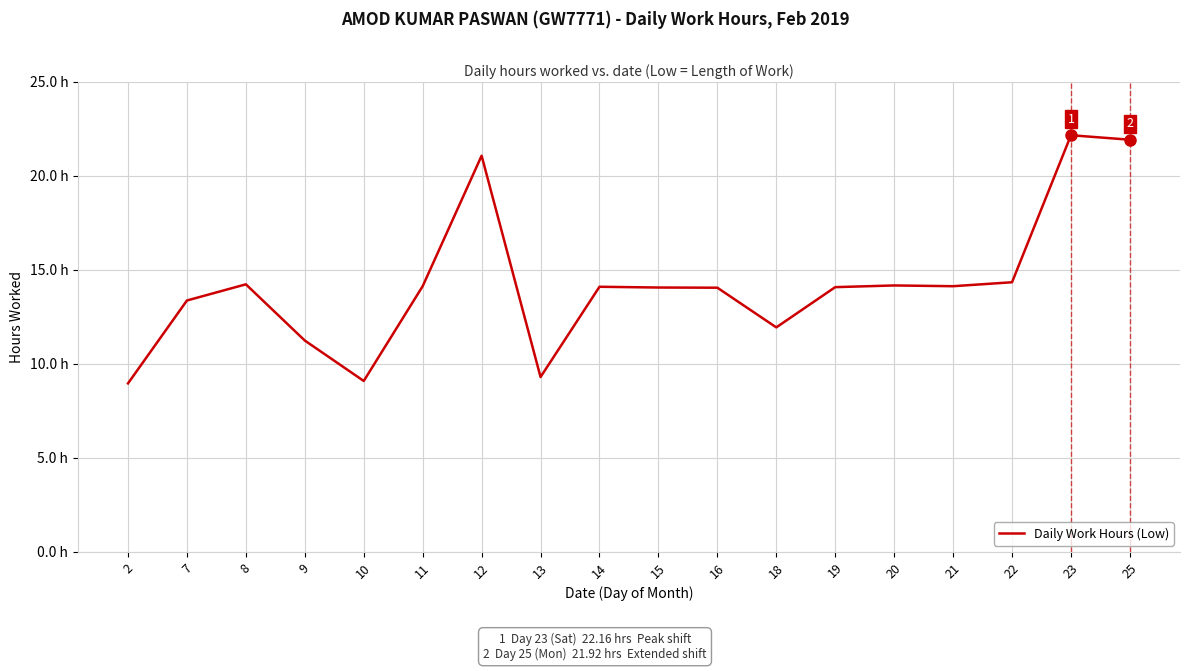

What is the difference between the maximum and minimum values?

13.2